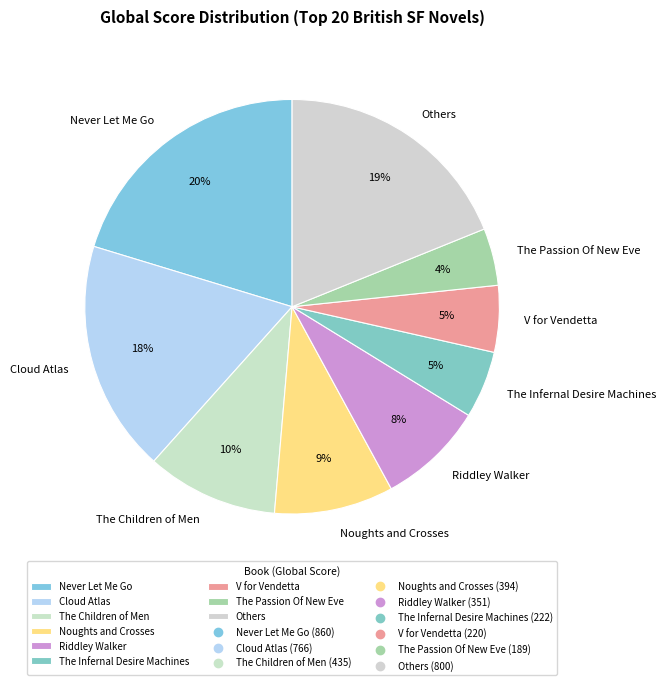

Does The Children of Men account for over 50% of the chart?

No